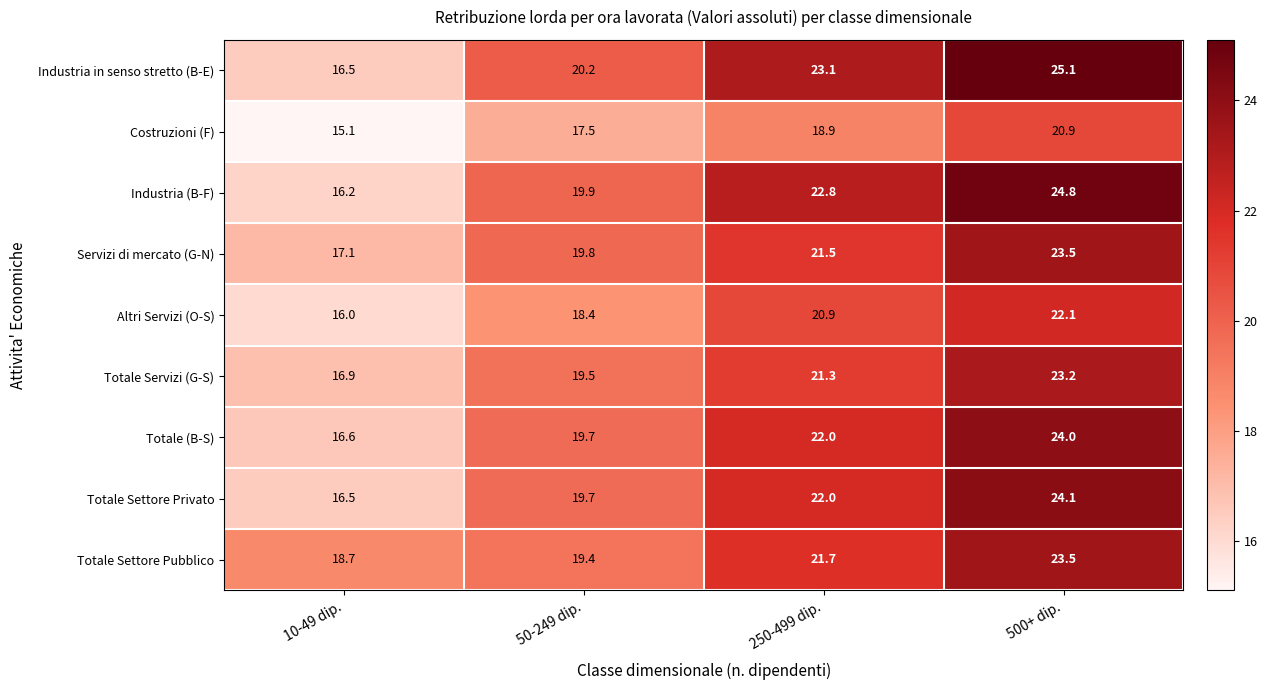

The Totale Settore Pubblico series shows 8.5 at 250-499 dip.. True or false?

False